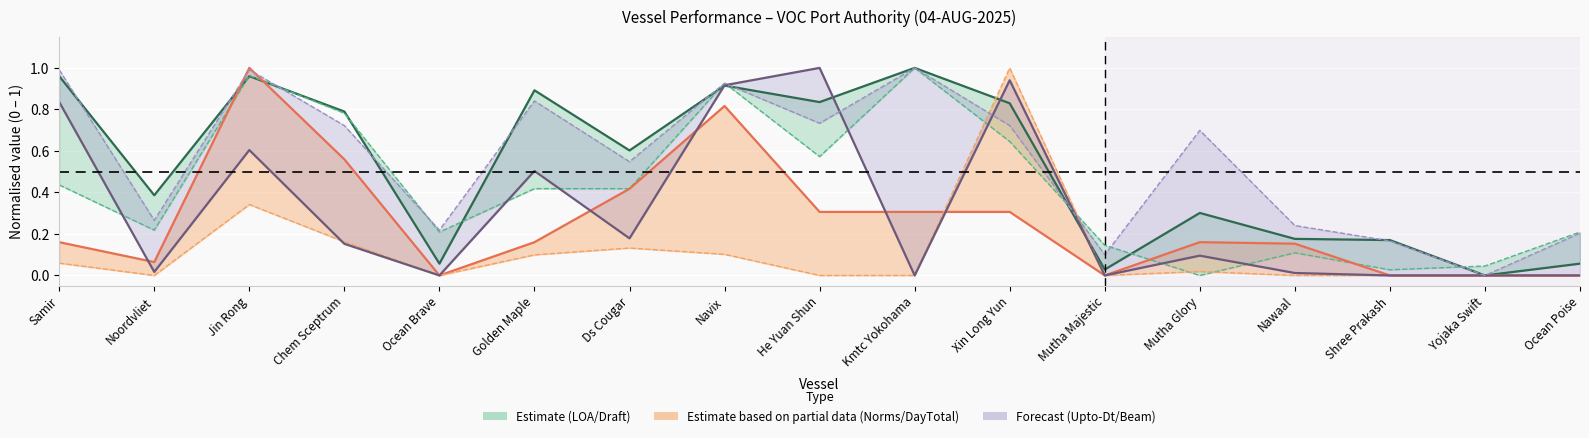

At Ocean Brave, list the series in order from largest to smallest.

LOA (norm.), Norms (norm.), Upto Dt (norm.)